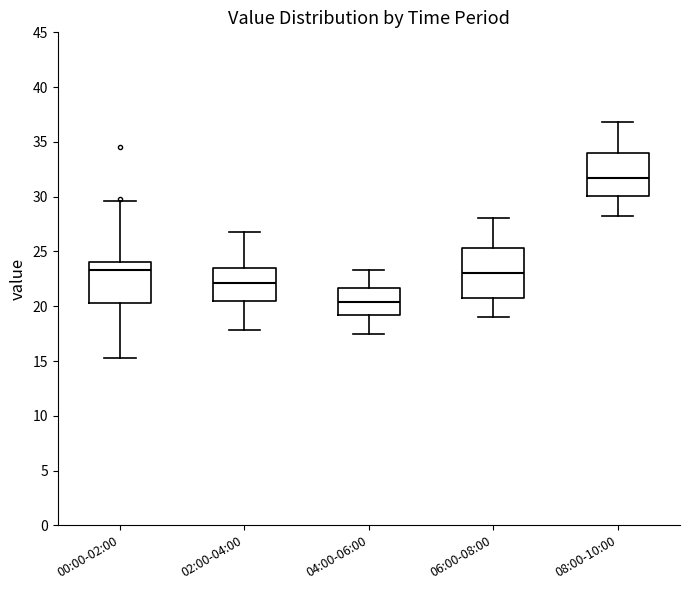

Reading left to right, transcribe this box plot: for each box, give where its median line is, the range the box spans, and where its two whiskers end, as read against the y-axis. The values are not printed on the chart, so give them approximately, as read against the axis.

00:00-02:00: median 23.5, box 20.5 to 24.0, whiskers 15.5 to 29.5
02:00-04:00: median 22.0, box 20.5 to 23.5, whiskers 18.0 to 27.0
04:00-06:00: median 20.5, box 19.0 to 21.5, whiskers 17.5 to 23.5
06:00-08:00: median 23.0, box 21.0 to 25.5, whiskers 19.0 to 28.0
08:00-10:00: median 31.5, box 30.0 to 34.0, whiskers 28.0 to 37.0